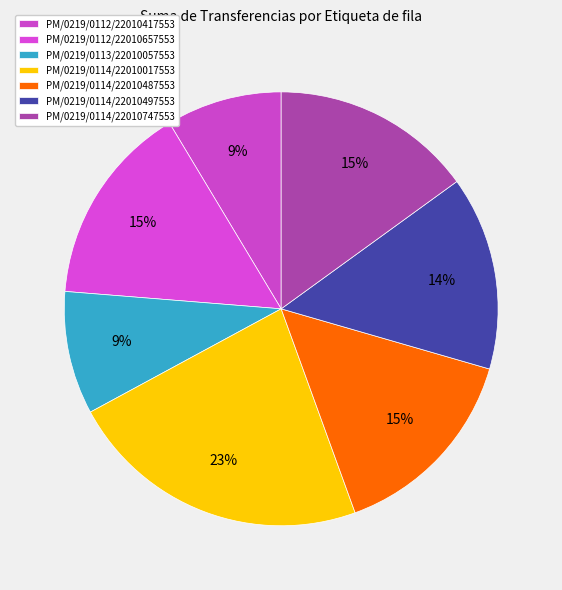

To the nearest percent, what percentage of the pie is PM/0219/0112/22010657553?

15%